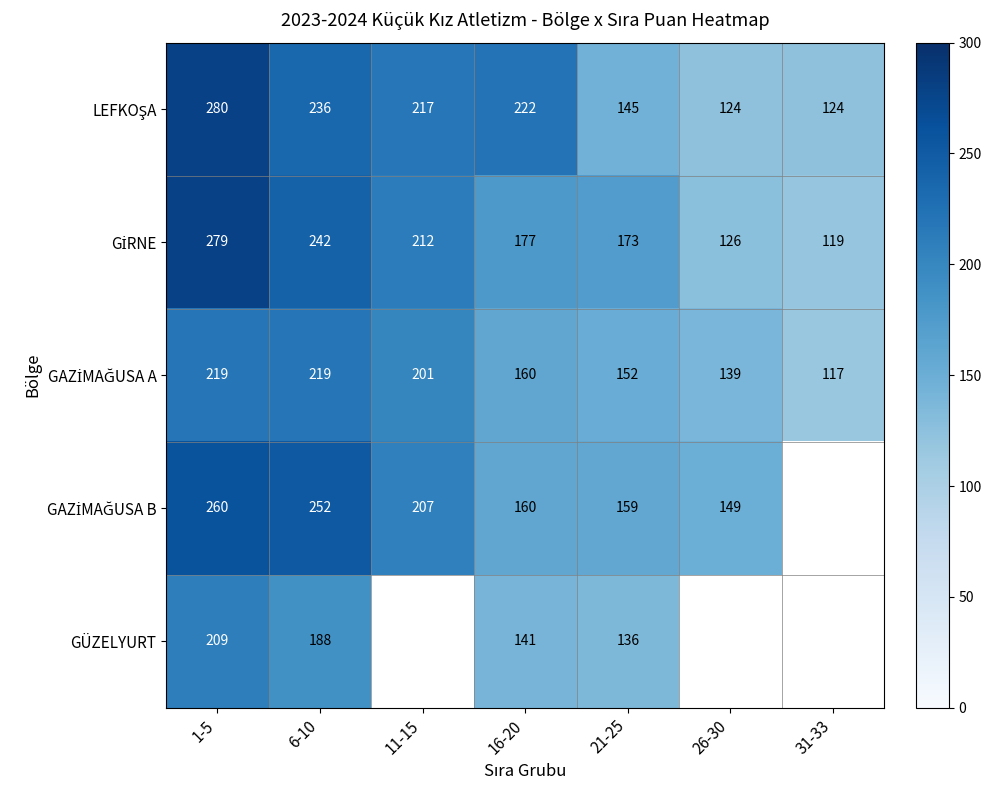

The value of GÜZELYURT at 6-10 is 91. True or false?

False